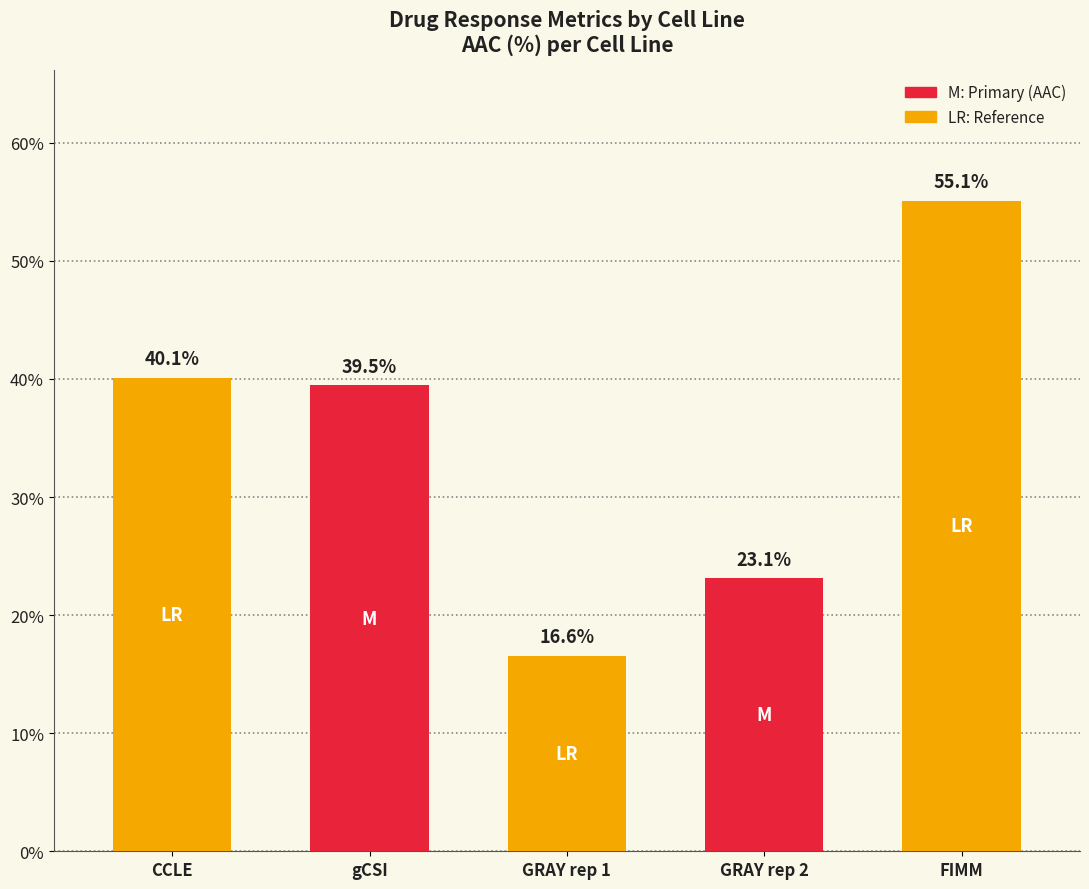

What is the change in value from CCLE to FIMM?

+15.0